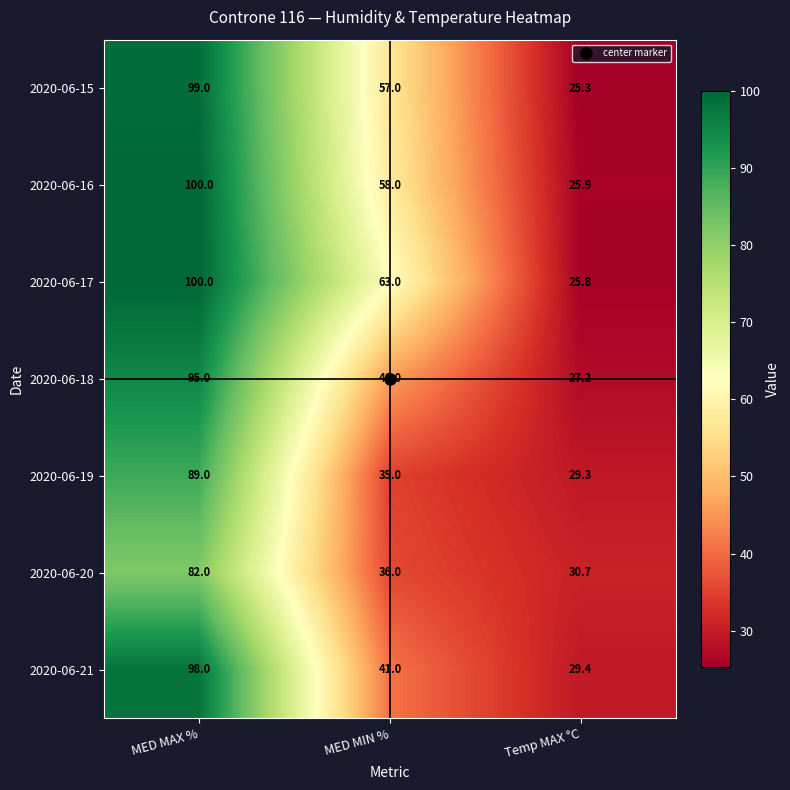

The value of 2020-06-15 at MED MAX % is 157.3. True or false?

False